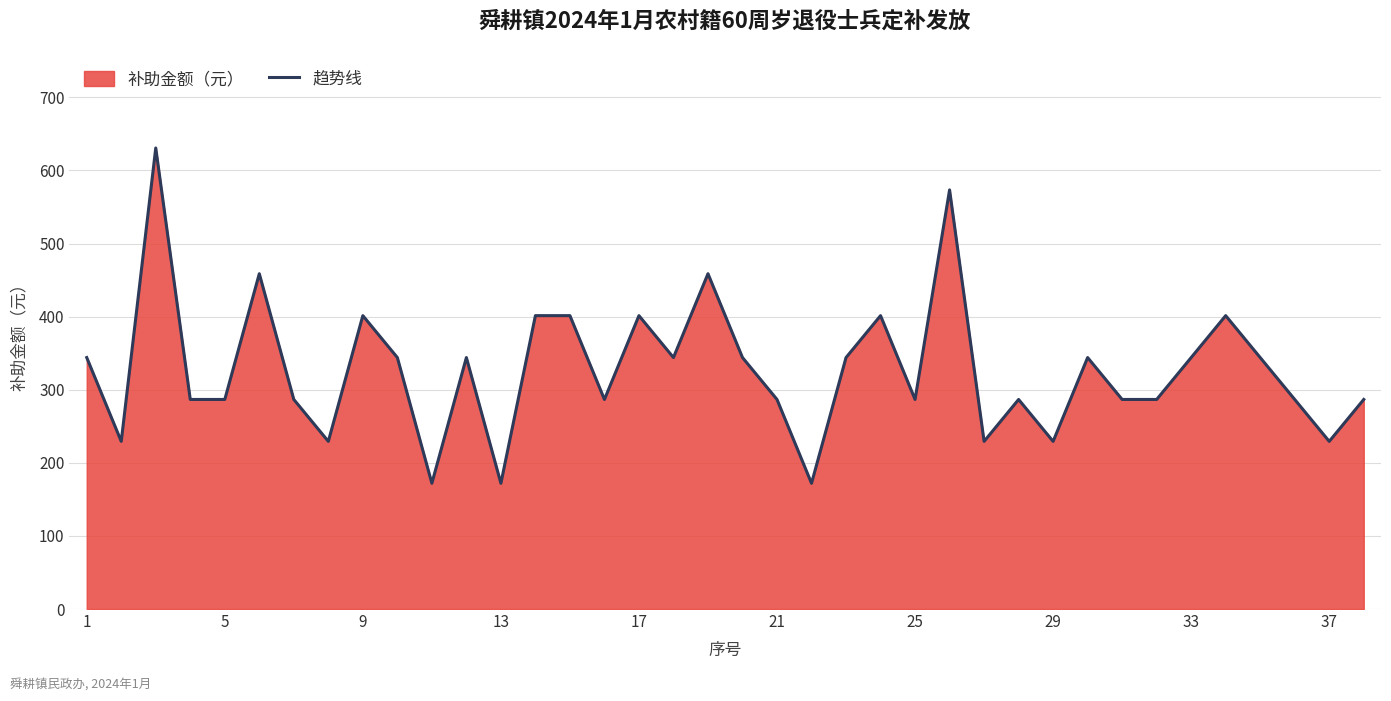

The value at 17 is 589.1. True or false?

False